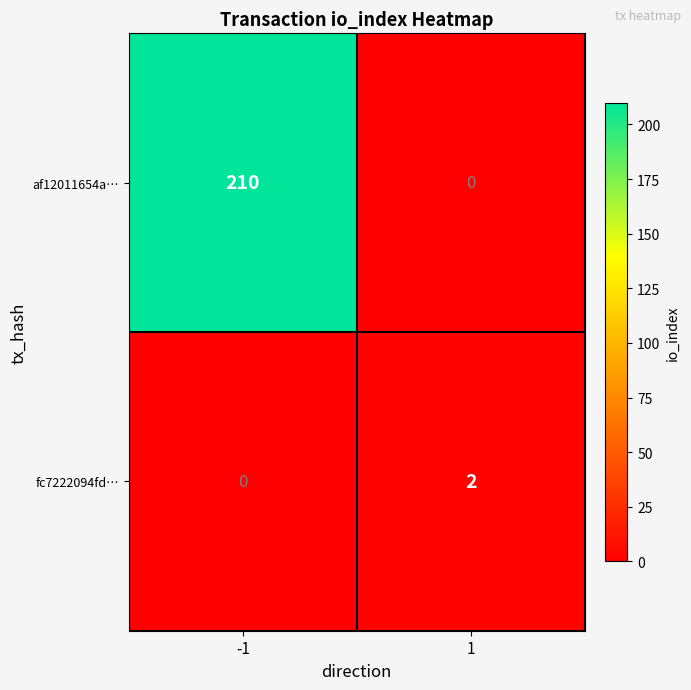

What is the difference between the maximum and minimum values in the af12011654a… series?

210